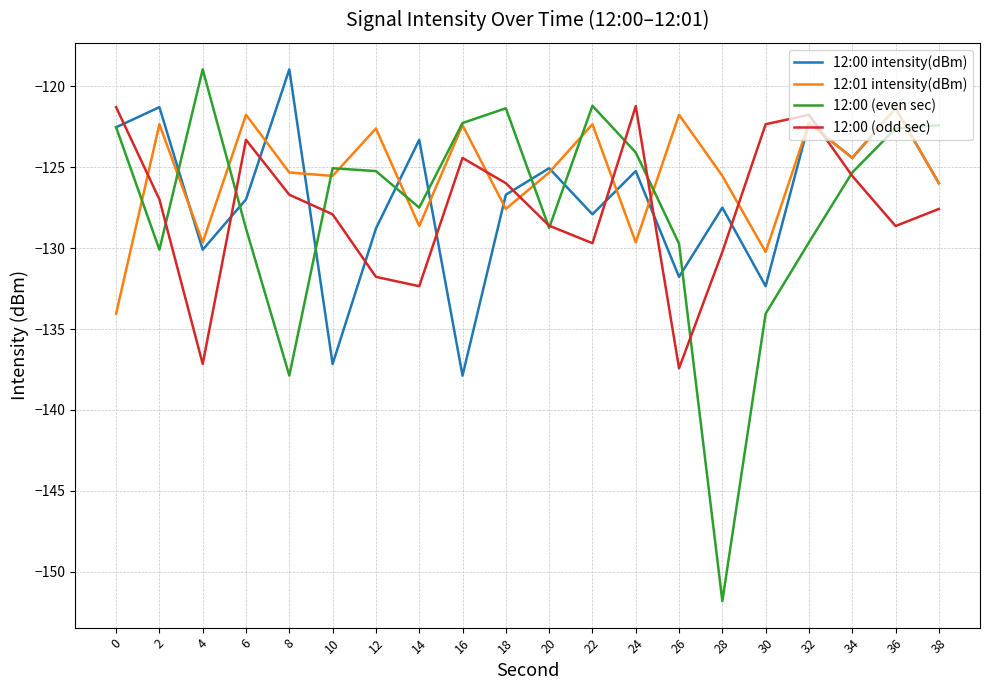

Which series has the largest total across all categories?

12:01 intensity(dBm)